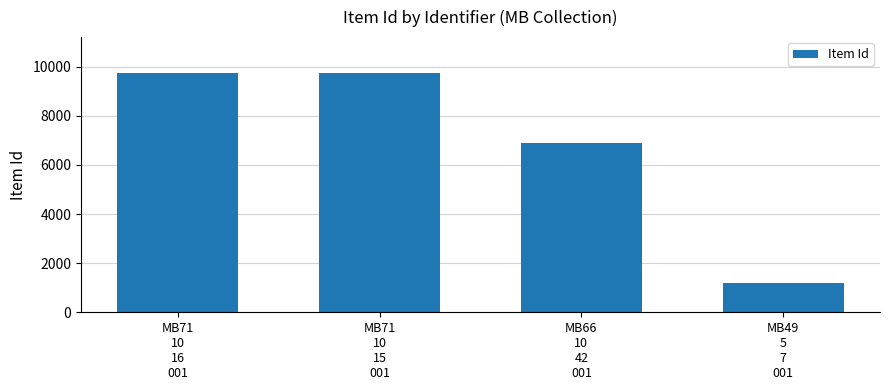

What is the change in value from MB66
10
42
001 to MB49
5
7
001?

-5712